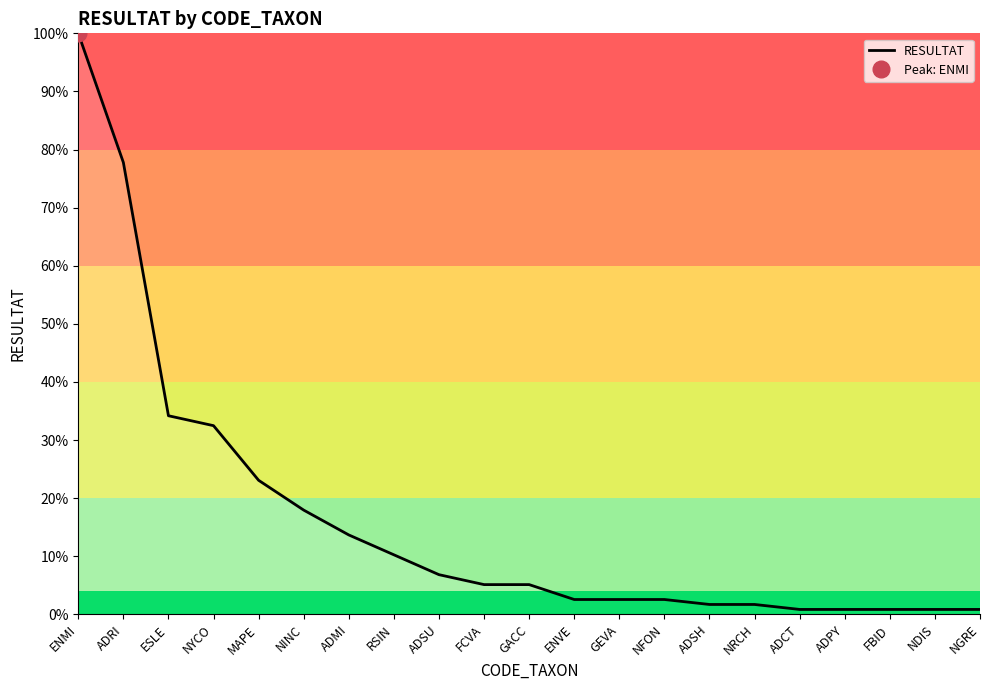

How many distinct data groups are displayed?

1